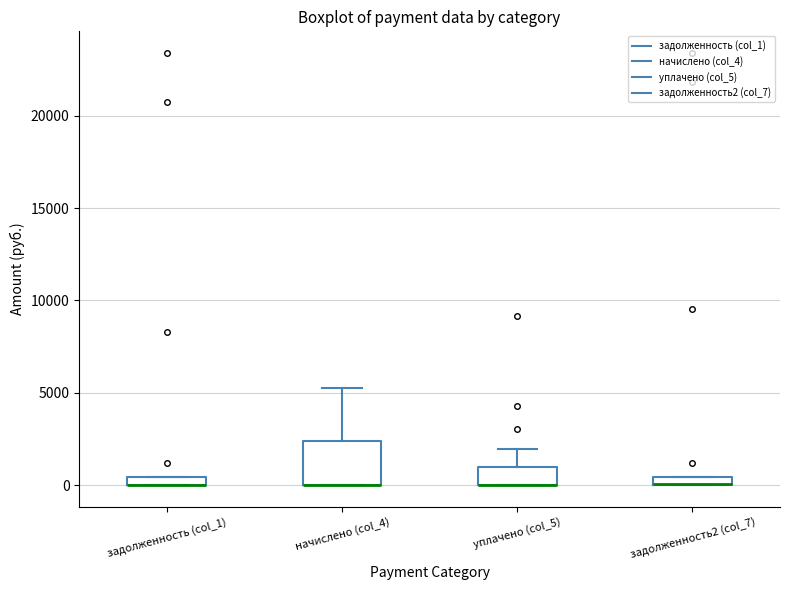

Which box is the tallest, from its lower edge to its upper edge?

начислено (col_4)